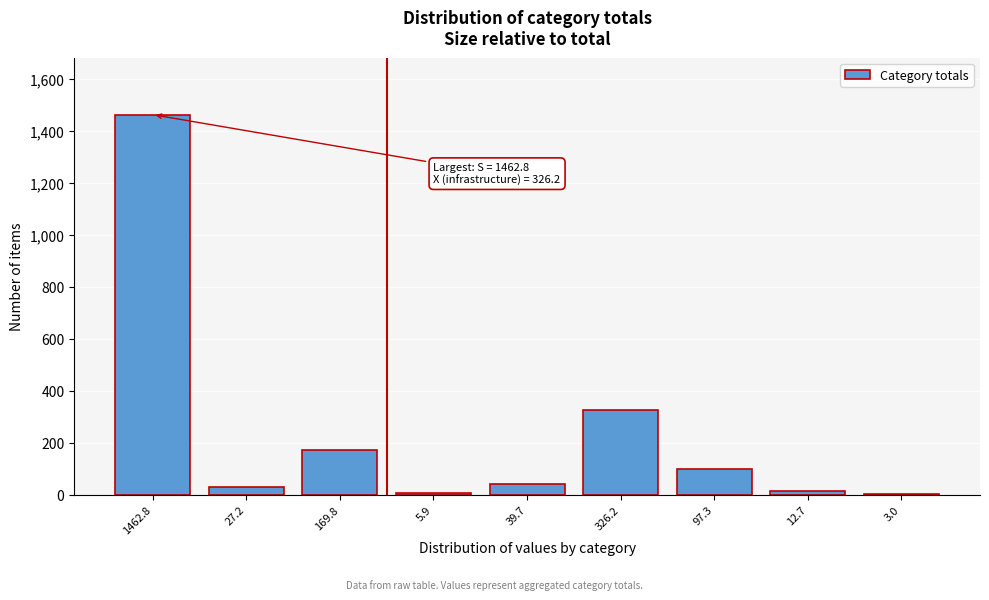

Which category has the highest value across all series?

1462.8